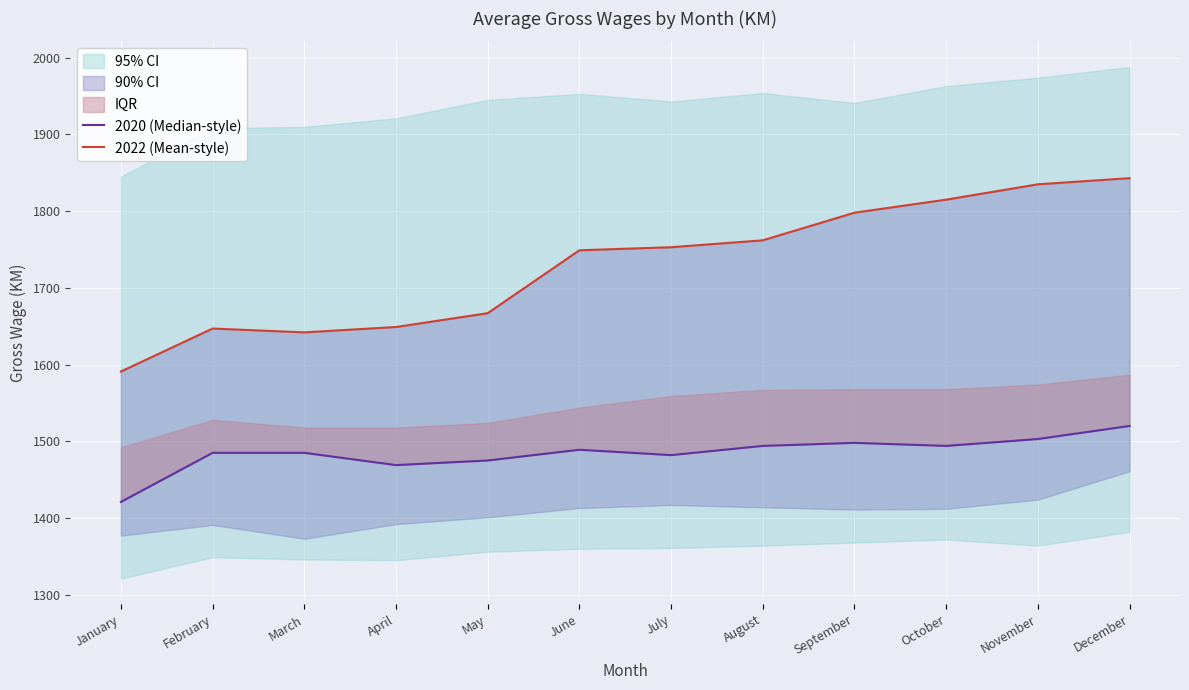

What is the sum of all 2022 (Mean-style) values?

20751